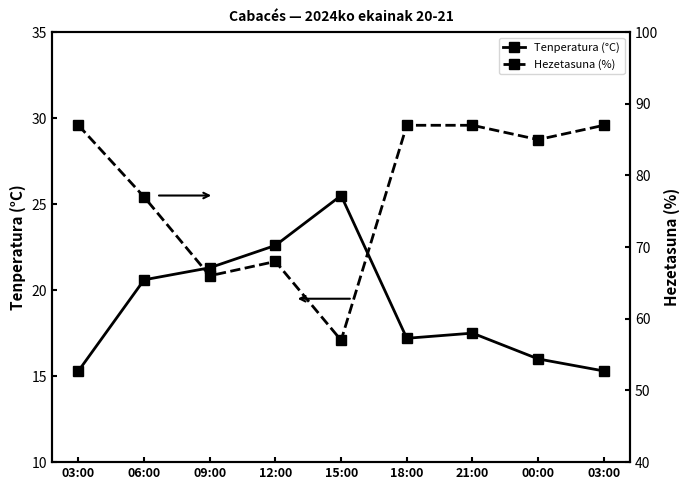

Is this an area chart (filled region under the line)?

No